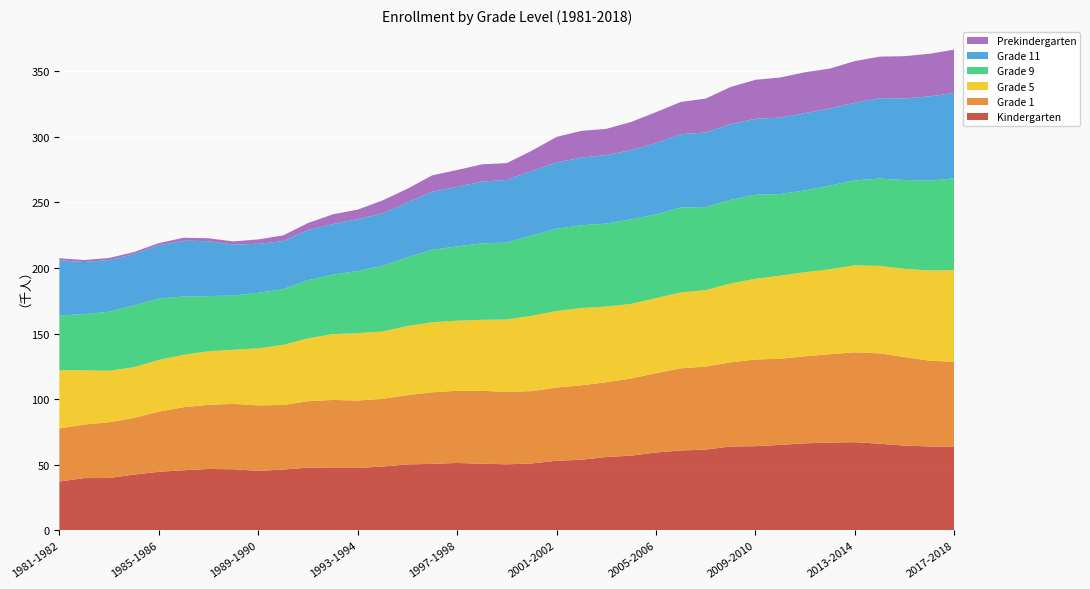

Reading left to right, what are all the values shown in this chart?

Kindergarten: 37243	39874	39925	42566	44672	45843	46841	46599	45412	46337	47875	47588	47598	48673	50316	50707	51408	50859	50378	51039	53079	53872	55913	56968	59398	60922	61576	63985	64190	65182	66361	66951	67225	66068	64631	64011	63574
Grade 1: 40466	40801	42517	43144	45856	48078	48918	49844	49893	49319	50551	51855	51410	51634	52767	54565	55035	55589	55171	55144	55817	56739	57030	58799	60503	62613	63352	64139	66076	65665	66398	67369	68509	68905	67497	65380	64967
Grade 5: 44411	41330	39231	38674	39401	39908	40805	41272	43471	45685	47962	50165	51307	51311	52646	53400	53377	54068	55156	57404	58318	58895	57662	56903	57110	57905	58220	60093	61547	63327	64089	64726	66325	66610	67230	68757	69821
Grade 9: 41771	42788	45008	47049	46771	44478	42018	41346	42278	42553	44345	45363	47344	50078	52472	55219	56644	58265	58710	61197	62756	63076	63260	64465	63841	64653	63357	63724	64052	62202	62316	63818	64719	66583	67731	68440	69972
Grade 11: 41988	39770	39390	39188	40619	42543	41865	38819	37391	36614	38164	38559	39610	39956	41751	44244	45380	47173	47725	49237	50459	51593	52223	52799	54372	55936	56788	57774	57900	58247	58950	58800	59227	61298	62168	64265	65070
Prekindergarten: 1578	1526	1589	1540	1649	2227	2248	2396	3366	4351	5358	7410	7249	9853	10472	12520	12861	13068	12857	15377	19516	20368	19993	21395	23592	24554	25872	28280	29701	30593	31091	30375	31741	31663	32224	32452	33048